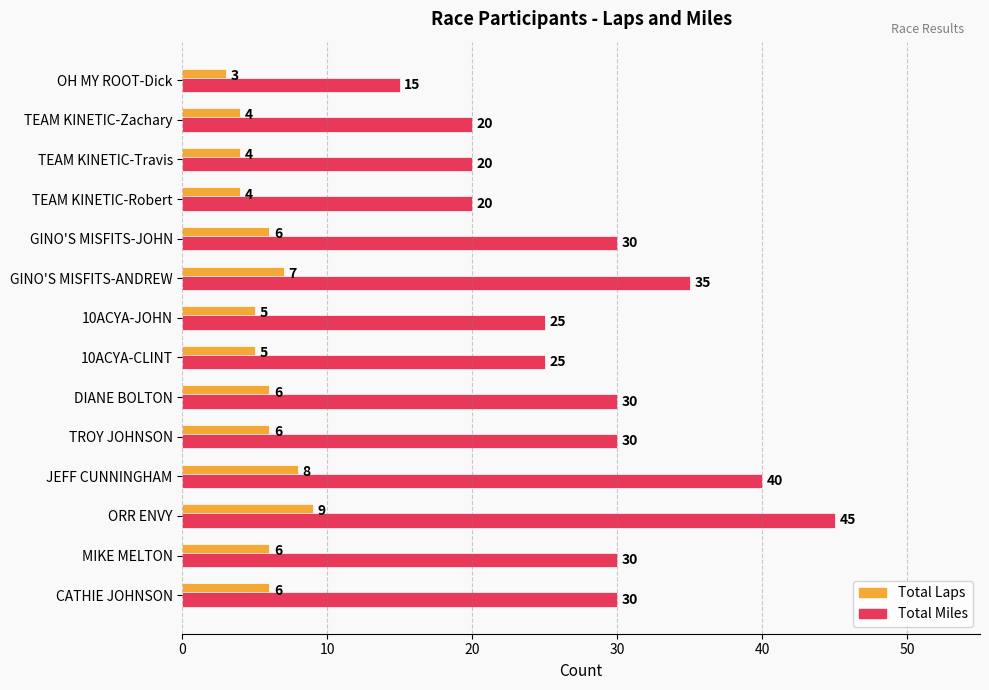

List the series in order of their overall mean, highest first.

Total Miles, Total Laps